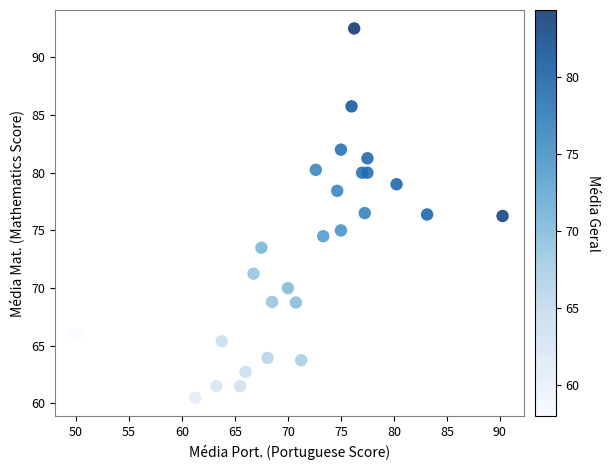

What is the range of X values (max minus min)?

40.2